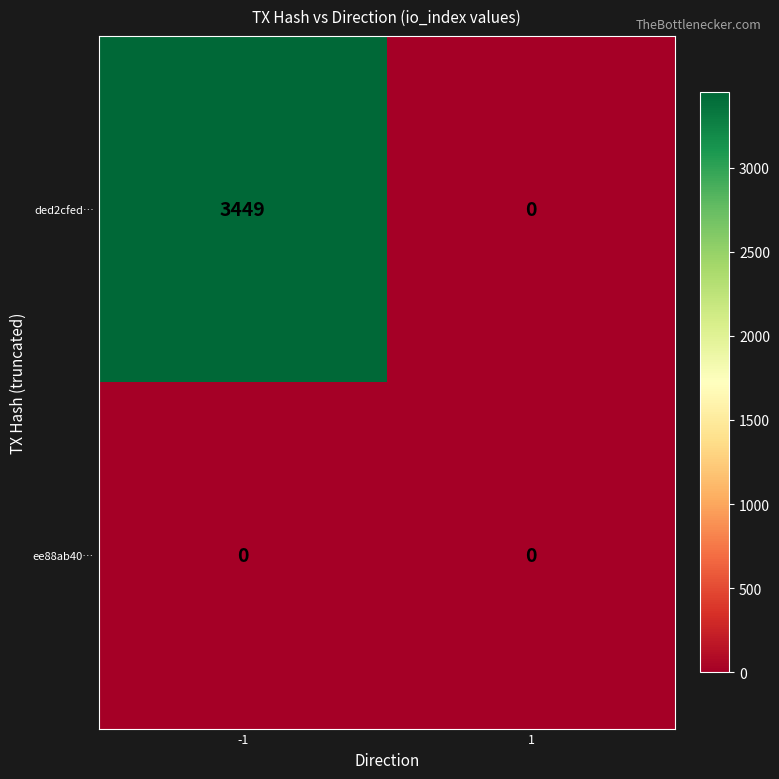

Which series has the largest total across all categories?

ded2cfed…